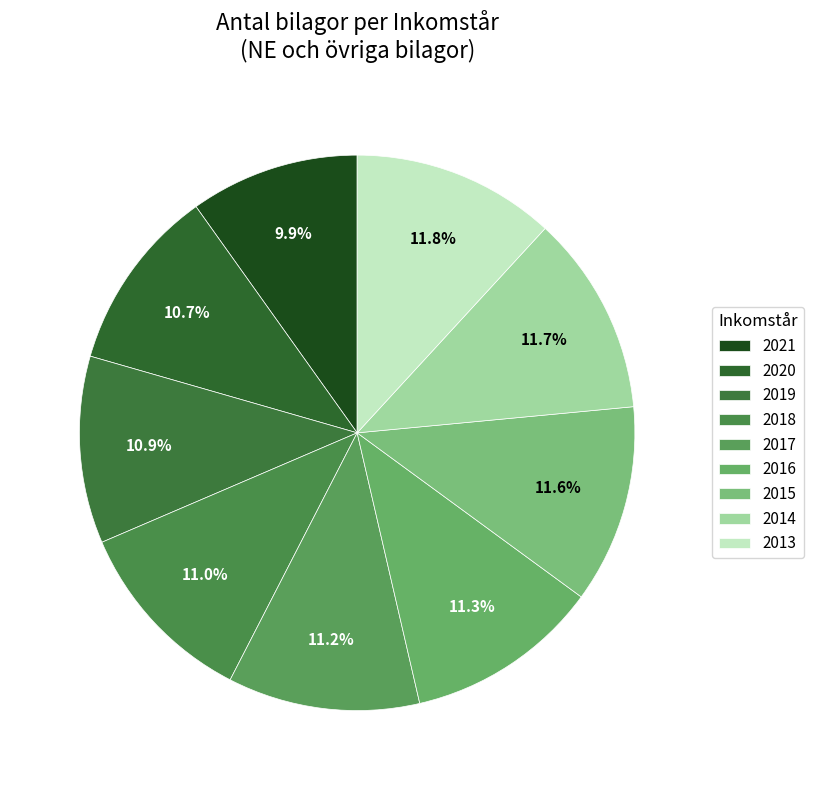

Is 2020 the majority of the pie?

No